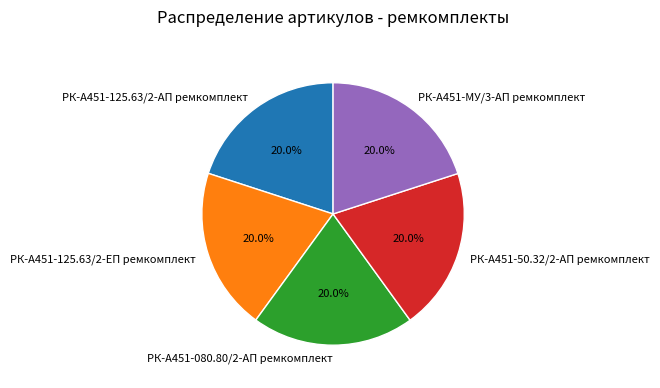

Approximately how many times larger is the value at РК-А451-125.63/2-АП ремкомплект compared to РК-А451-МУ/3-АП ремкомплект?

1.0